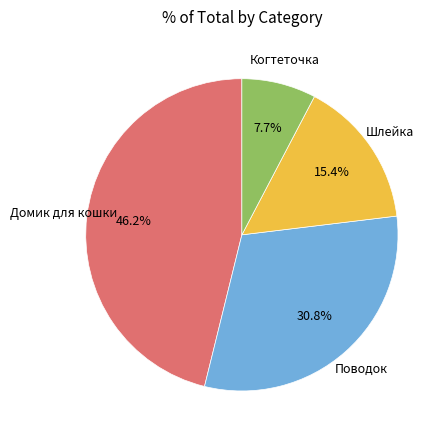

Is there a majority slice in this chart?

No